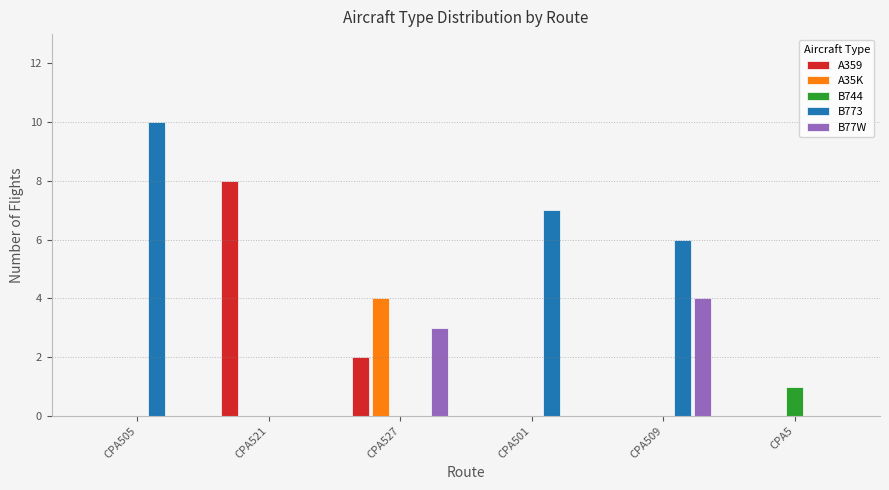

Reading left to right, what are all the values shown in this chart?

A359: CPA505=0	CPA521=8	CPA527=2	CPA501=0	CPA509=0	CPA5=0
A35K: CPA505=0	CPA521=0	CPA527=4	CPA501=0	CPA509=0	CPA5=0
B744: CPA505=0	CPA521=0	CPA527=0	CPA501=0	CPA509=0	CPA5=1
B773: CPA505=10	CPA521=0	CPA527=0	CPA501=7	CPA509=6	CPA5=0
B77W: CPA505=0	CPA521=0	CPA527=3	CPA501=0	CPA509=4	CPA5=0